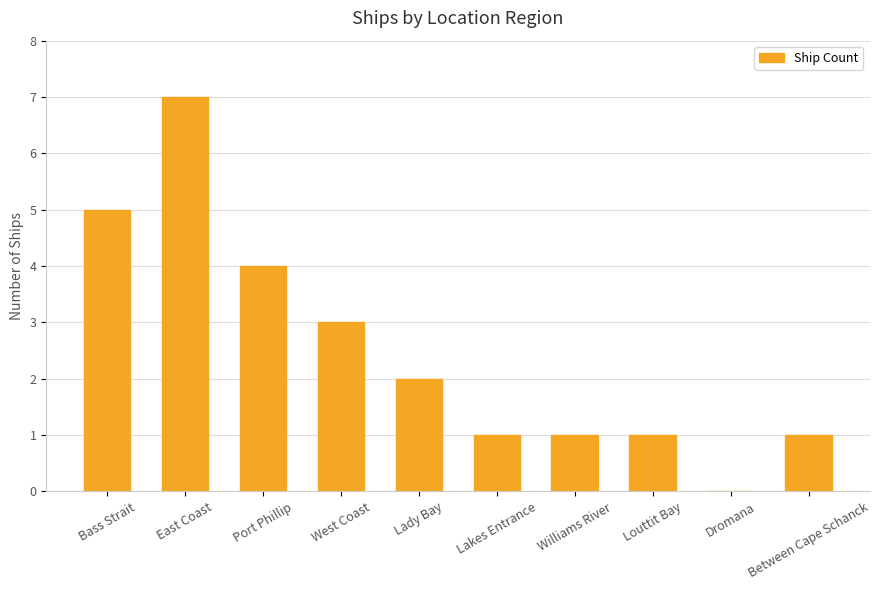

Between Williams River and East Coast, which is larger?

East Coast